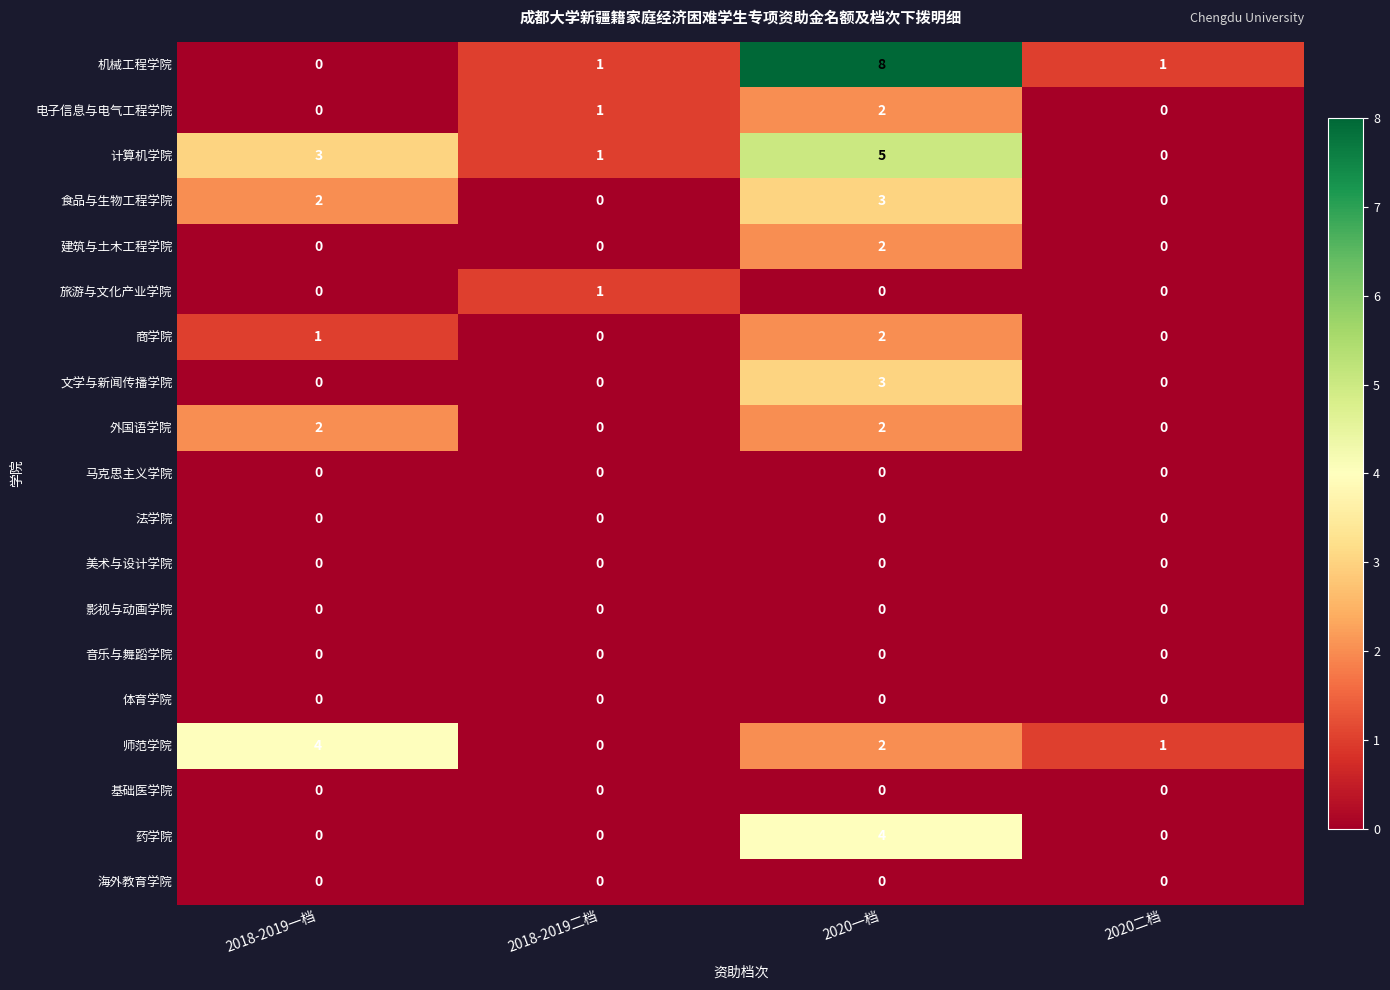

How many 食品与生物工程学院 values are between 0 and 3?

4